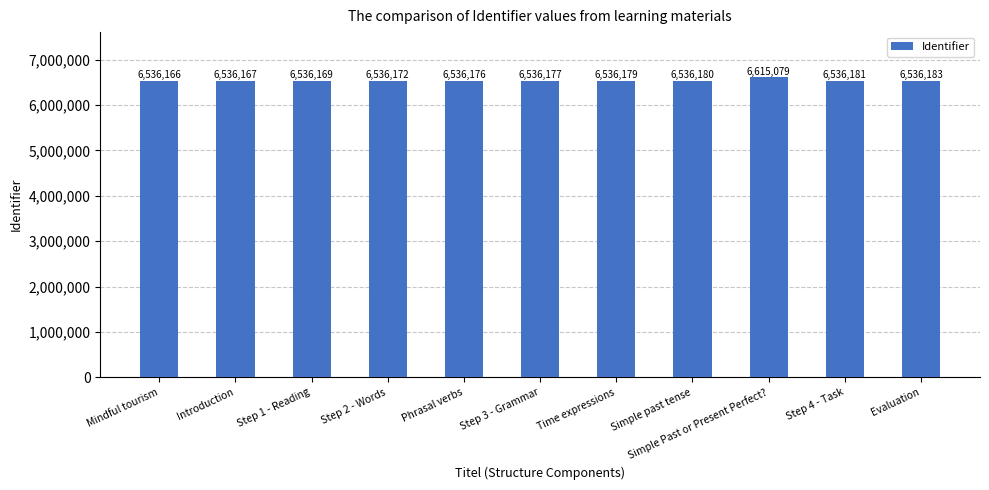

Reading left to right, extract all data points from this chart.

6536166	6536167	6536169	6536172	6536176	6536177	6536179	6536180	6615079	6536181	6536183